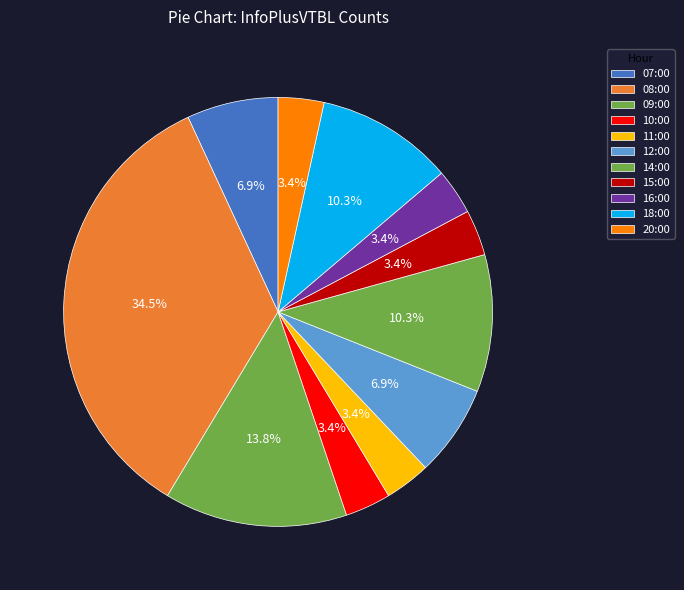

Do 08:00 and 11:00 together represent more than half of the pie?

No